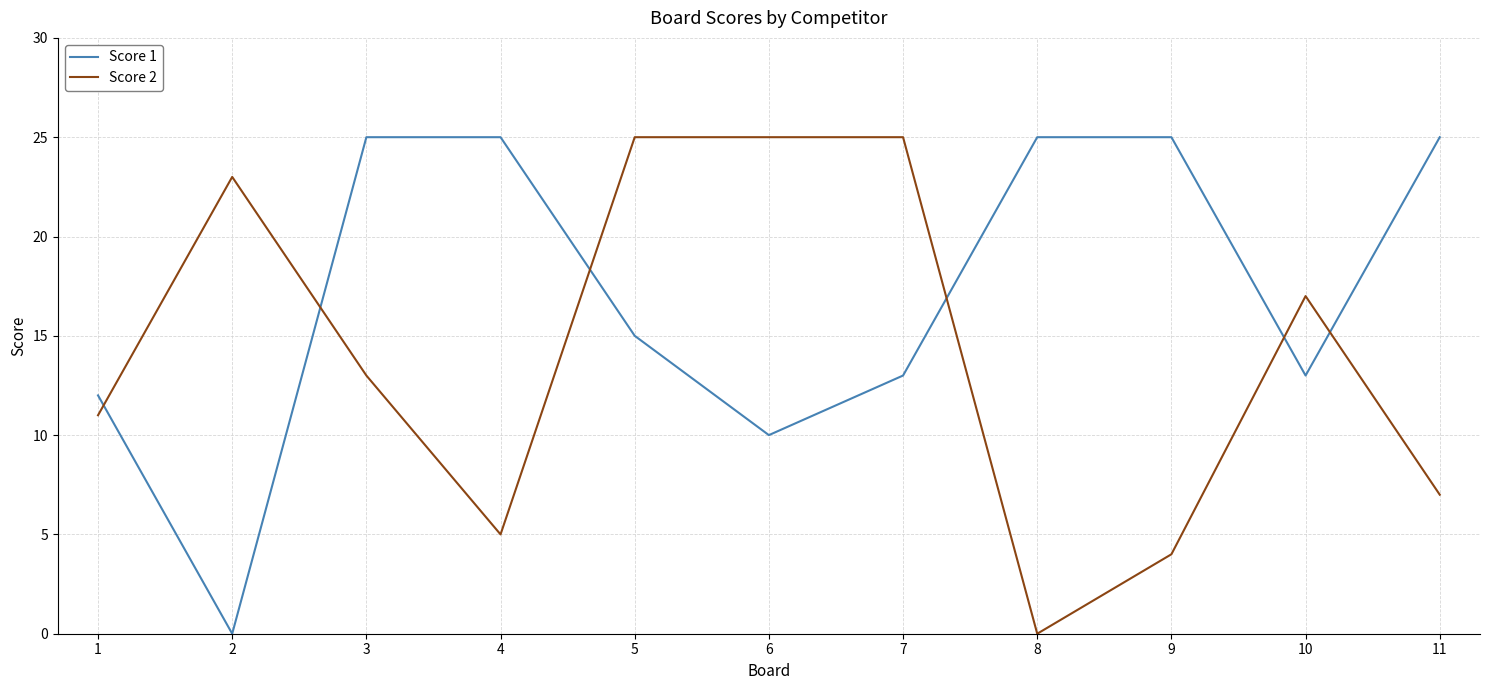

How many interior local valleys does the Score 1 series have?

3